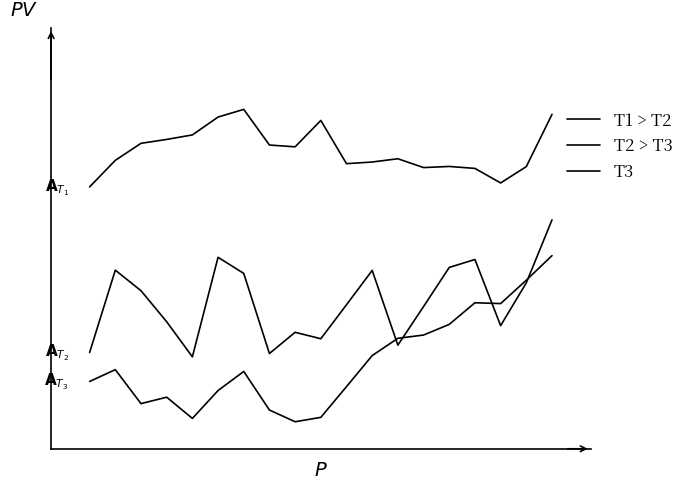

What is the value of the T2 > T3 point at the 6th from the left?

13.1